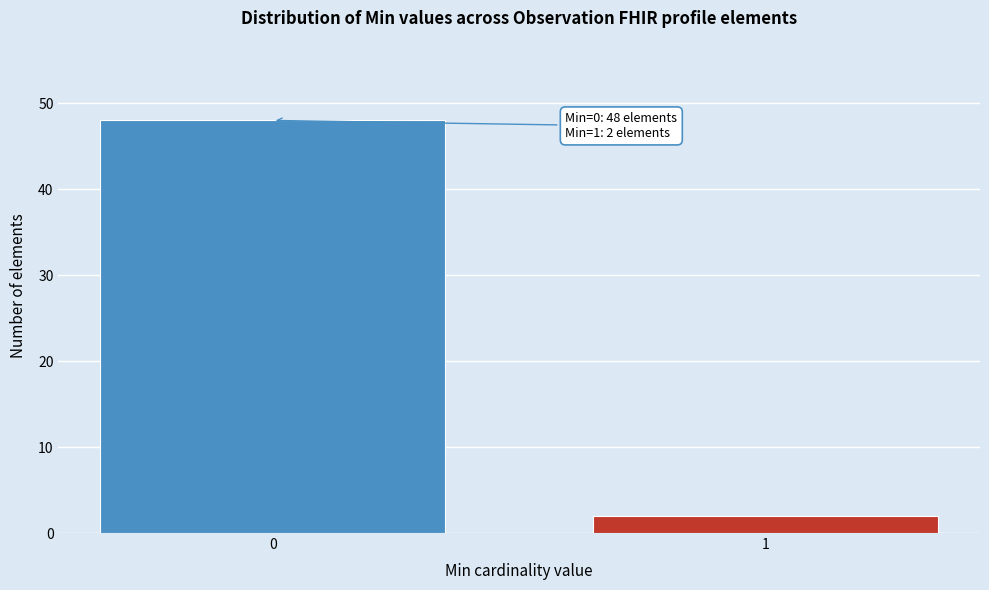

Reading right to left, extract all data points from this chart.

1=2	0=48